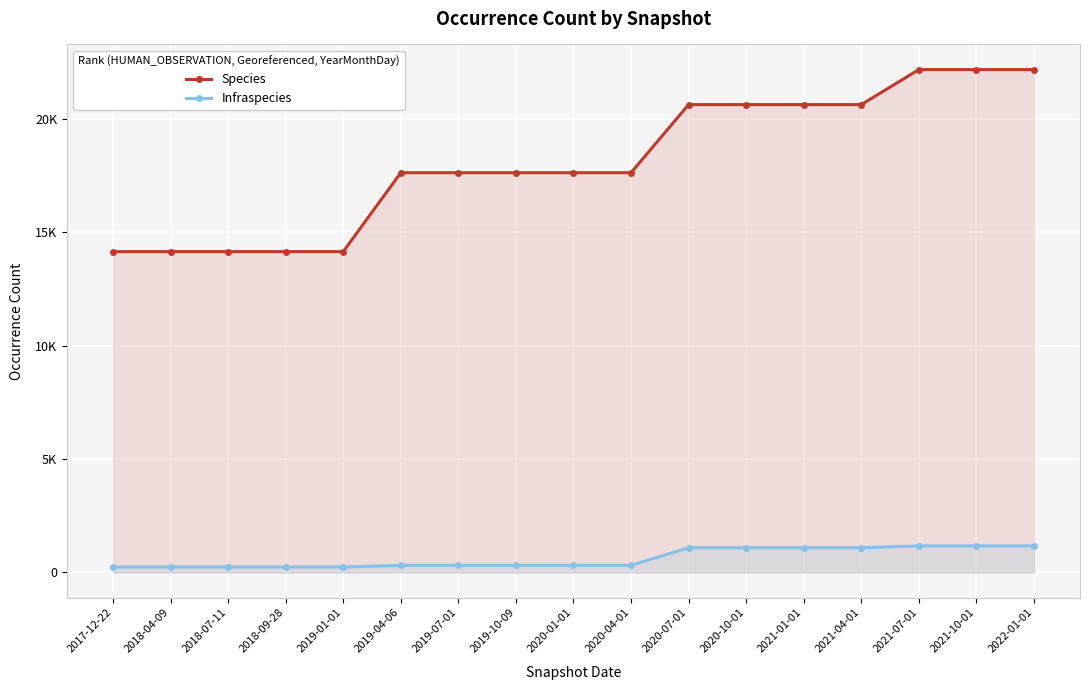

List the series in order of their overall mean, highest first.

Species, Infraspecies